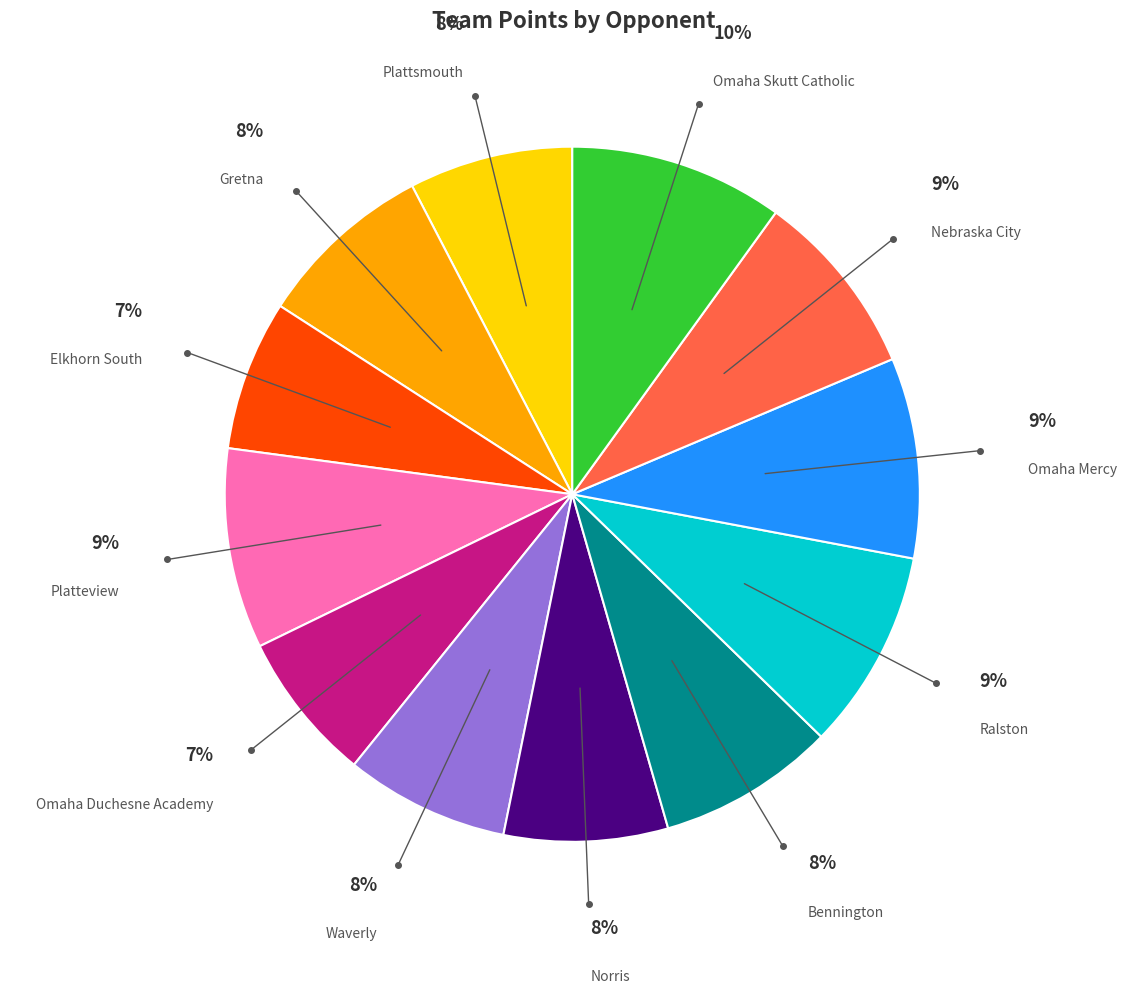

To the nearest percent, what is the difference between the largest and smallest slice percentages?

3%